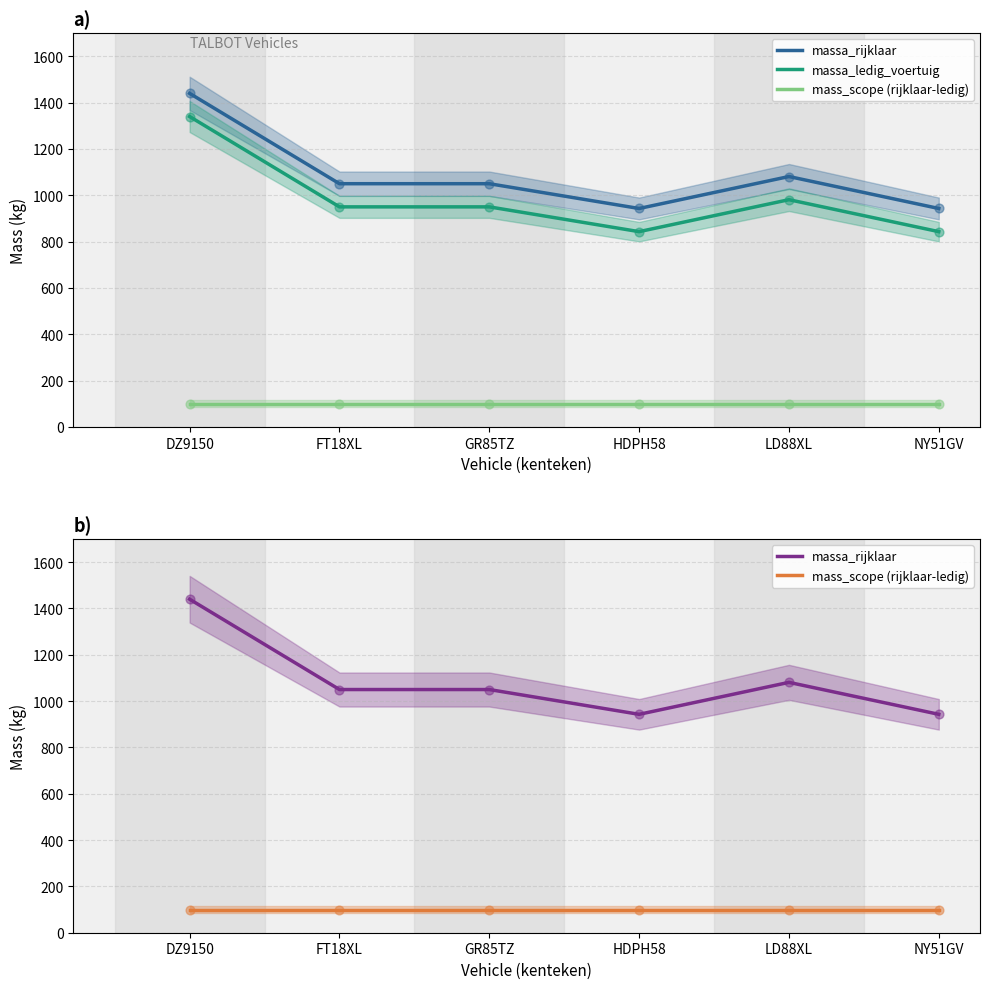

Which series has the widest spread of Y values?

massa_rijklaar